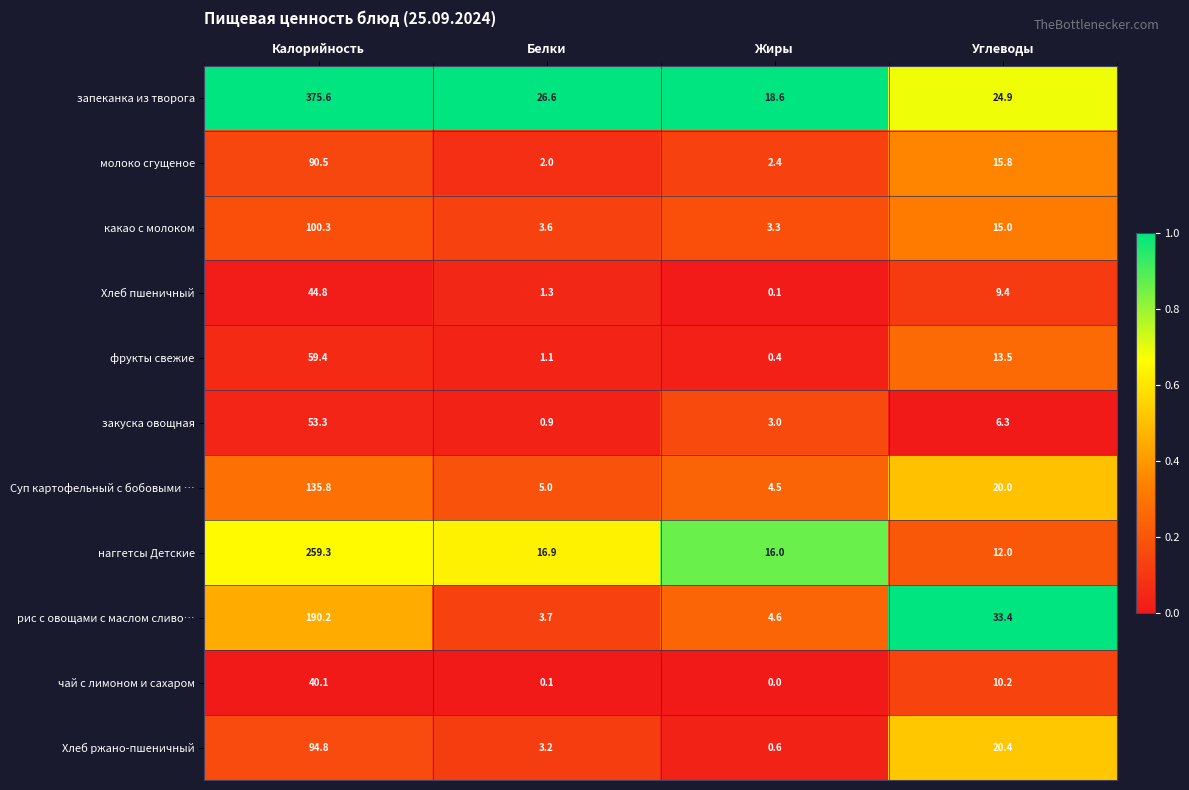

The value of рис с овощами с маслом сливо… at Жиры is 4.6. True or false?

True